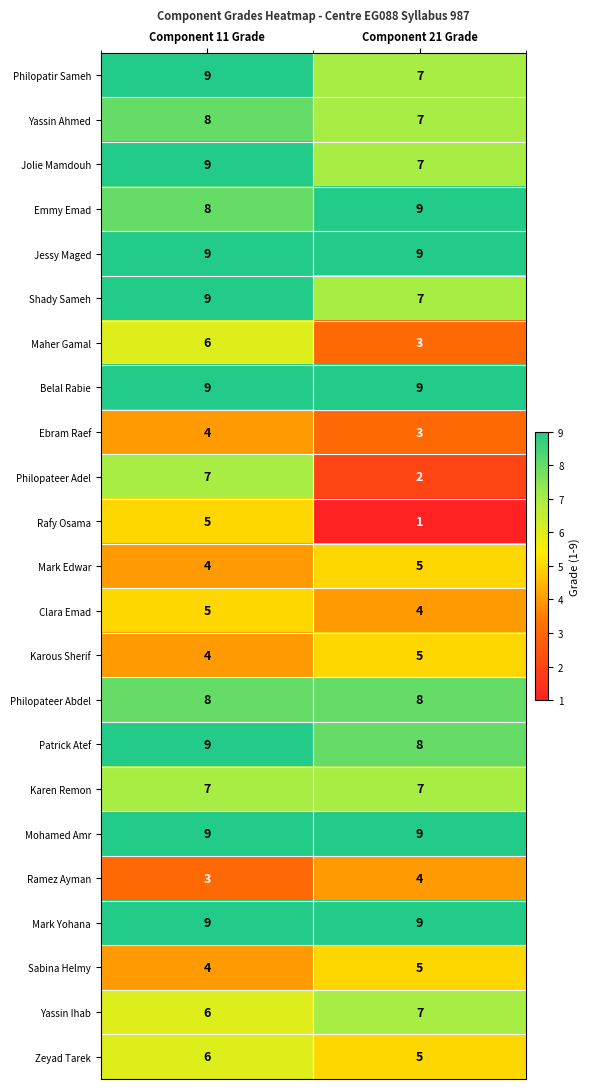

What is the average value of the Philopatir Sameh series?

8